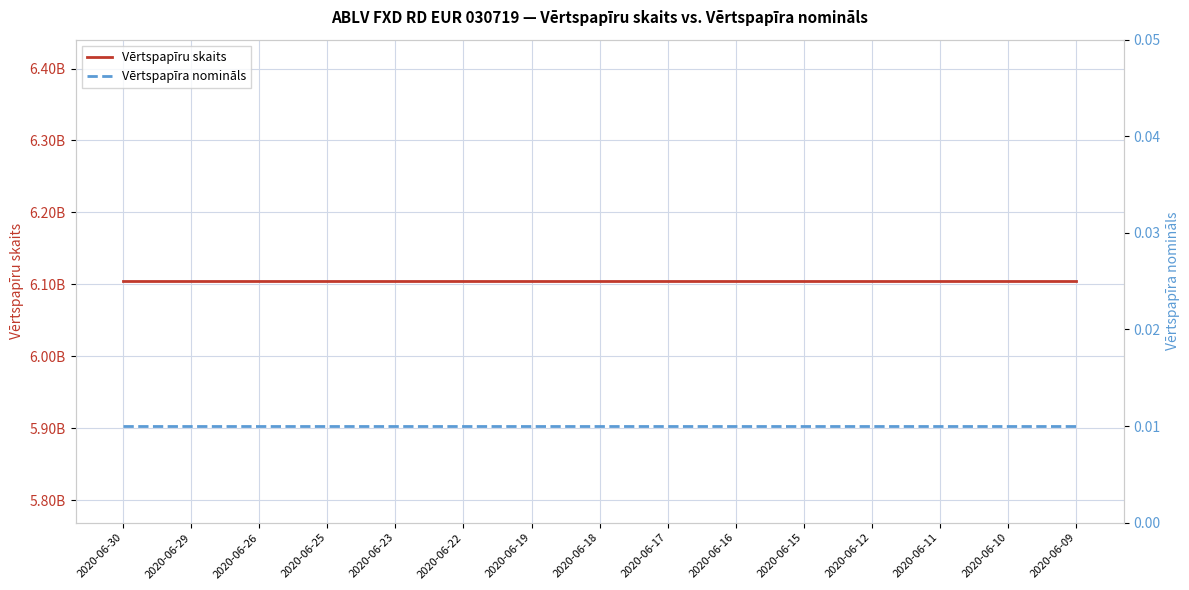

Rank the series by their maximum value, from lowest to highest.

Vērtspapīra nomināls, Vērtspapīru skaits